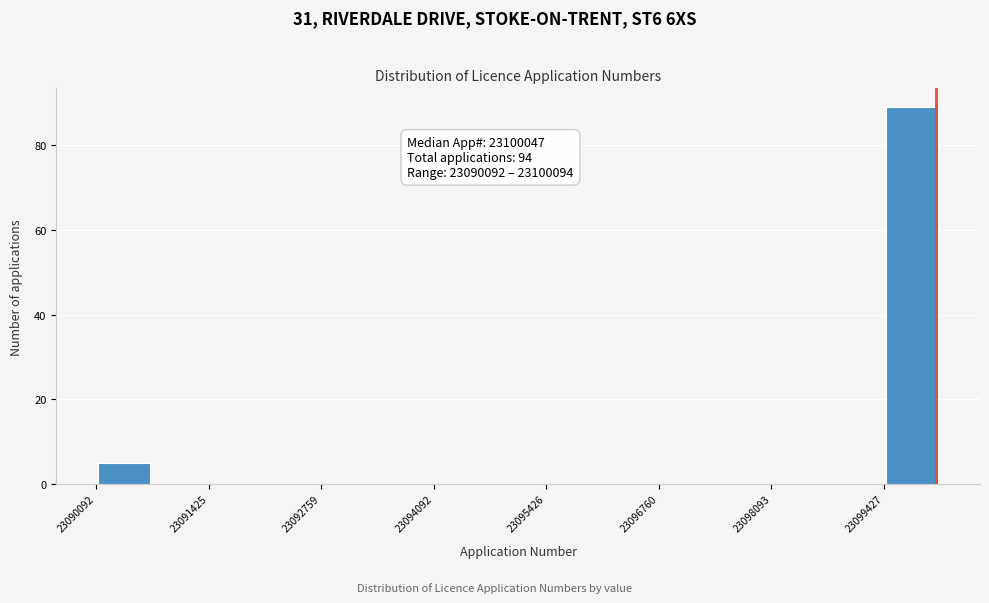

Around what value on the x-axis is the tallest bar? Give the approximate position of its centre, as read against the axis.

23099800